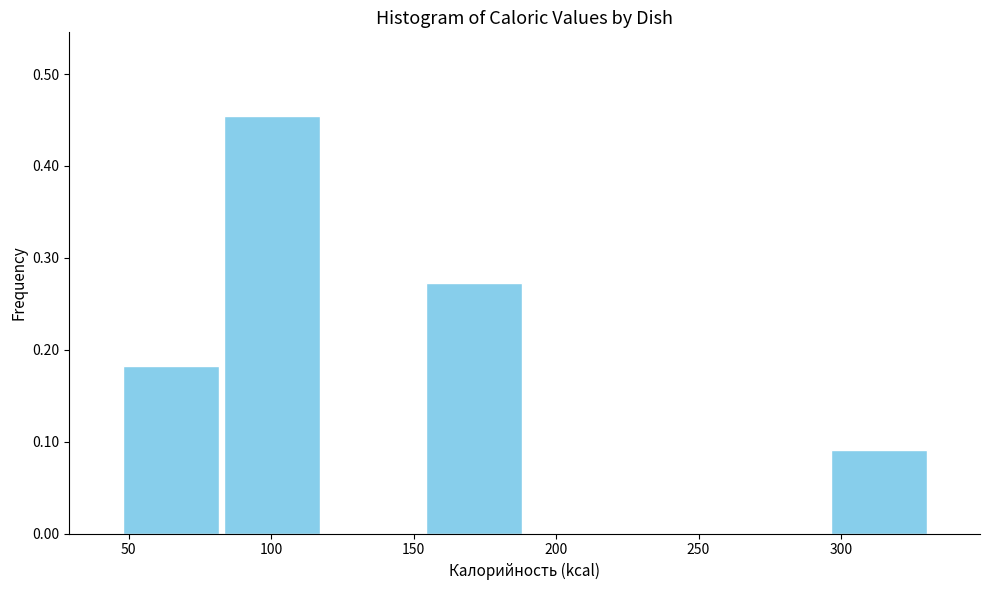

Reading left to right, transcribe this chart: for each bar, give the range it covers on the x-axis and its height. Neither the bar edges nor the heights are printed on the chart, so give them approximately, as read against the axes.

47.0 to 82.5: 0.18
82.5 to 118.0: 0.45
118.0 to 153.5: 0
153.5 to 189.0: 0.27
189.0 to 224.5: 0
224.5 to 260.0: 0
260.0 to 295.5: 0
295.5 to 331.0: 0.09